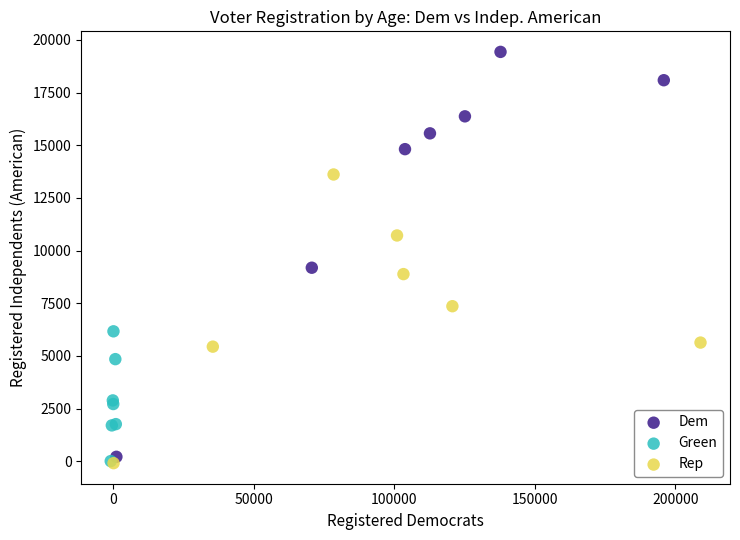

What are all the series names shown in the legend?

Dem, Green, Rep